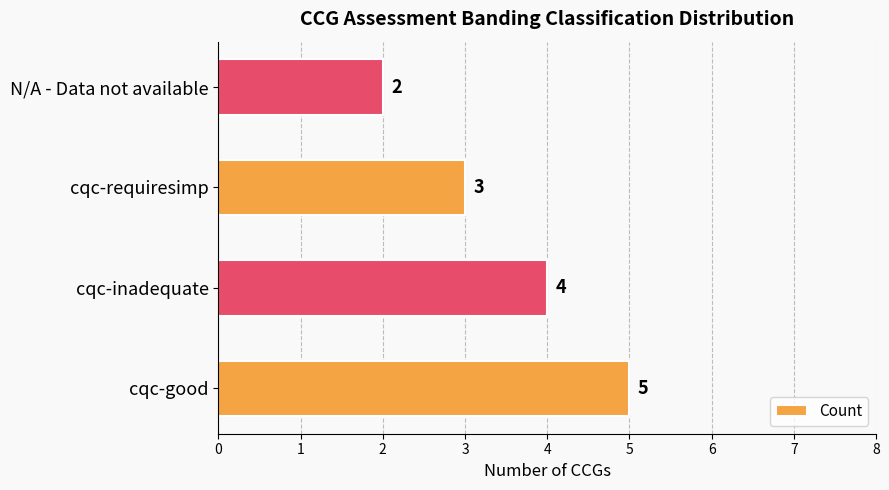

Rank the categories by value from highest to lowest.

cqc-good, cqc-inadequate, cqc-requiresimp, N/A - Data not available